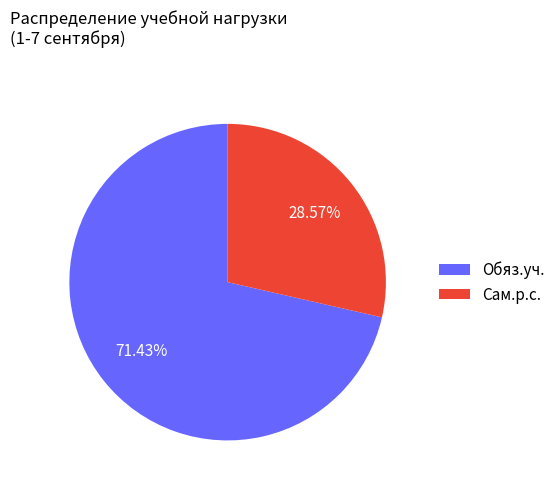

What percentage is the Сам.р.с. slice, to the nearest percent?

29%